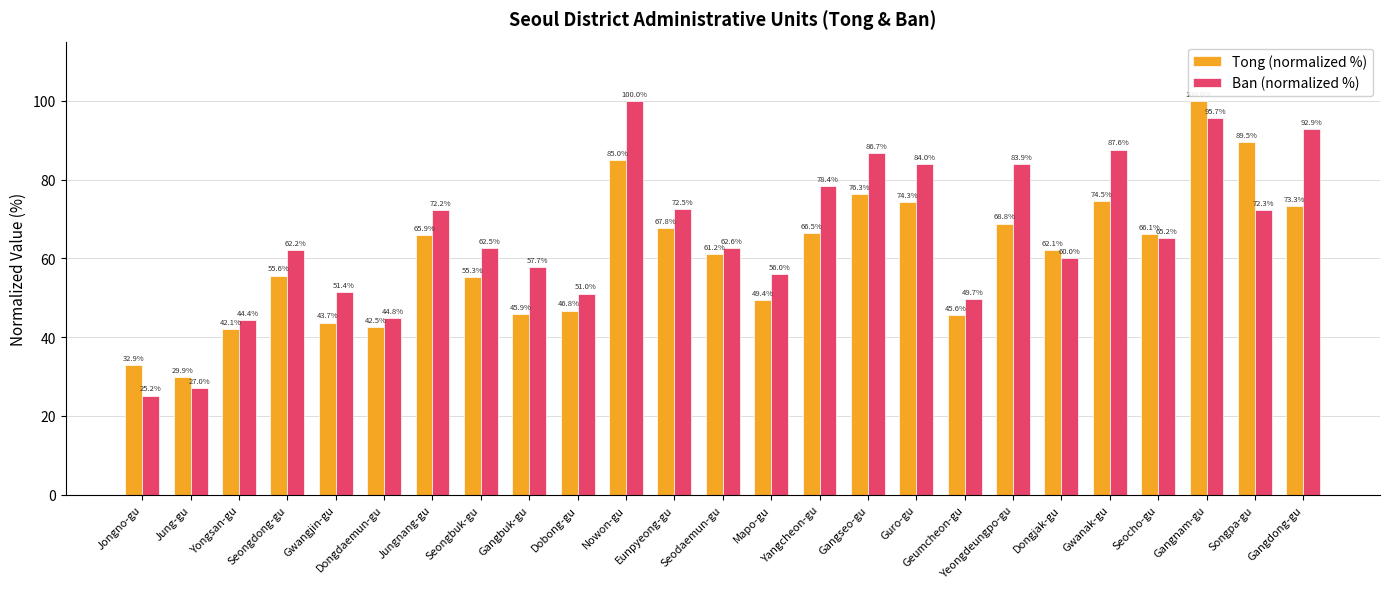

Which series changed the most between Nowon-gu and Geumcheon-gu?

Ban (normalized %)